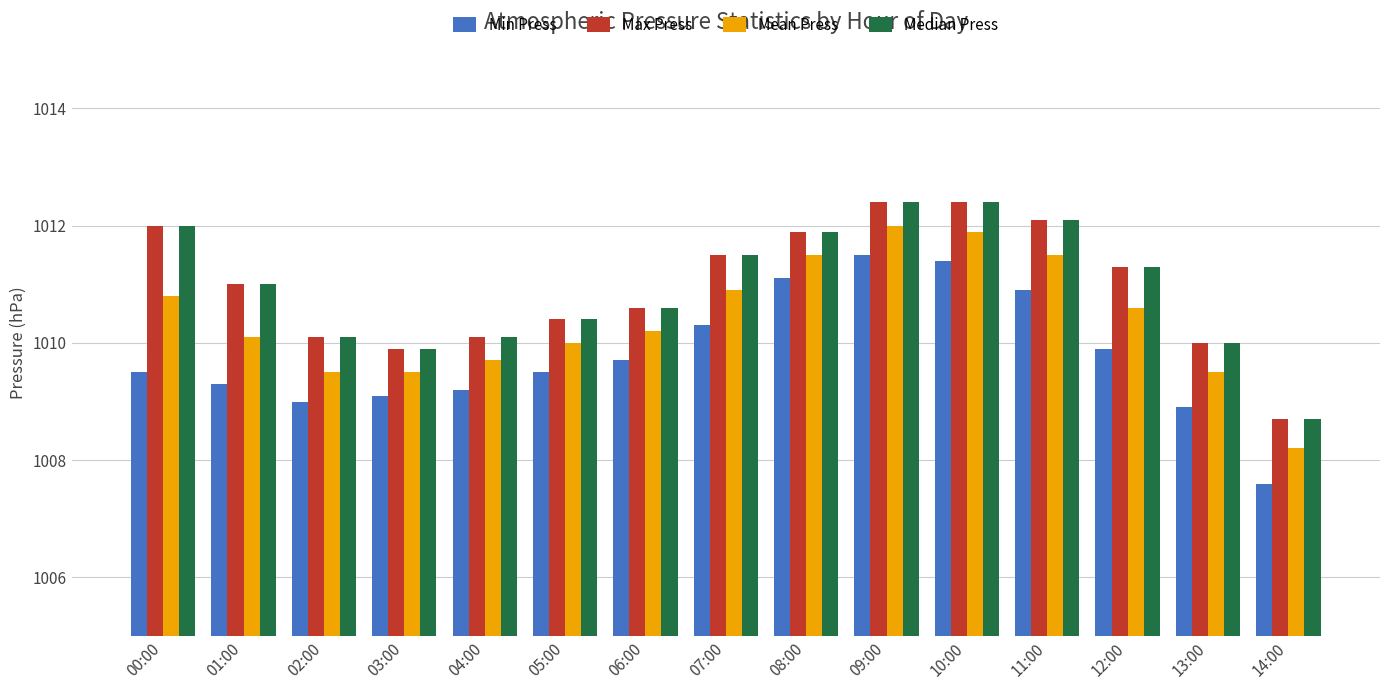

Is it true that Max Press equals 1010.6 at 06:00?

True